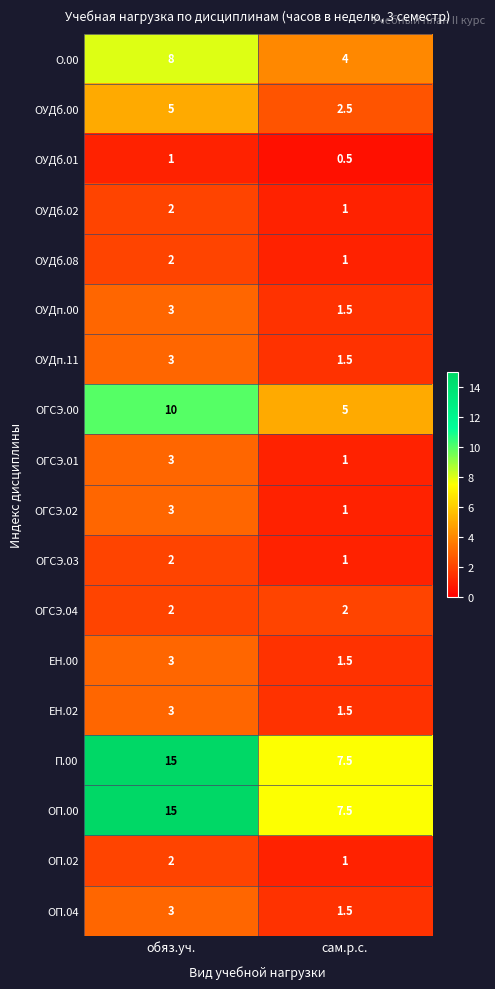

What is the greatest value displayed?

15.0